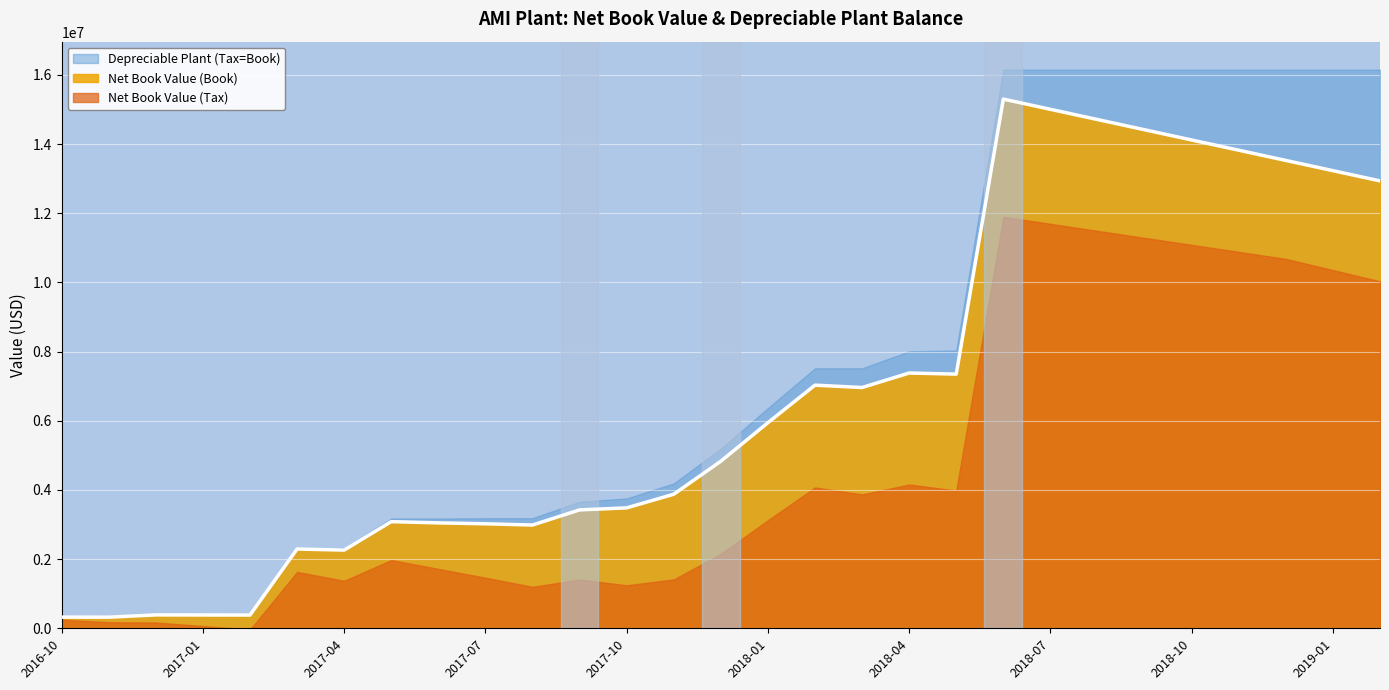

Rank the series by their average value, from highest to lowest.

Depreciable Plant (Tax=Book), Net Book Value (Book), Net Book Value (Tax)